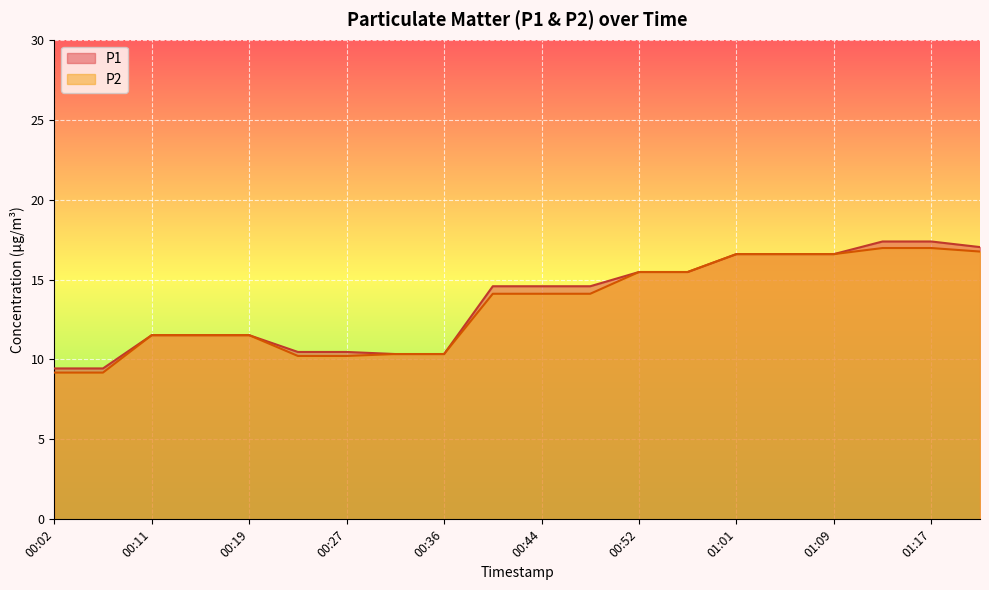

Where does the P2 series first go above 14?

00:40